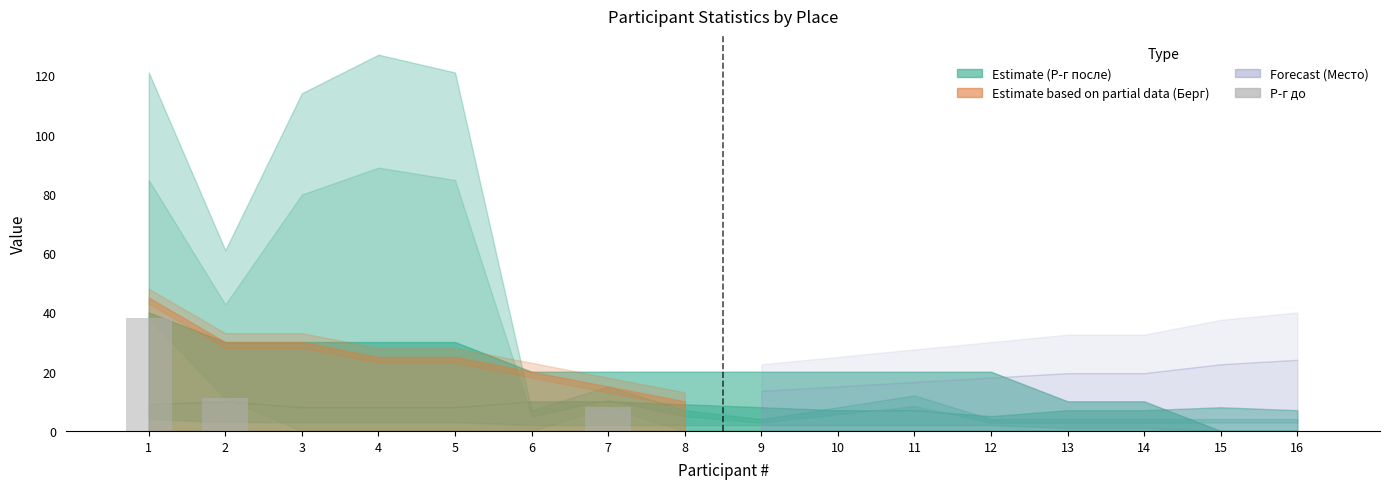

What is the sum of all values?

57